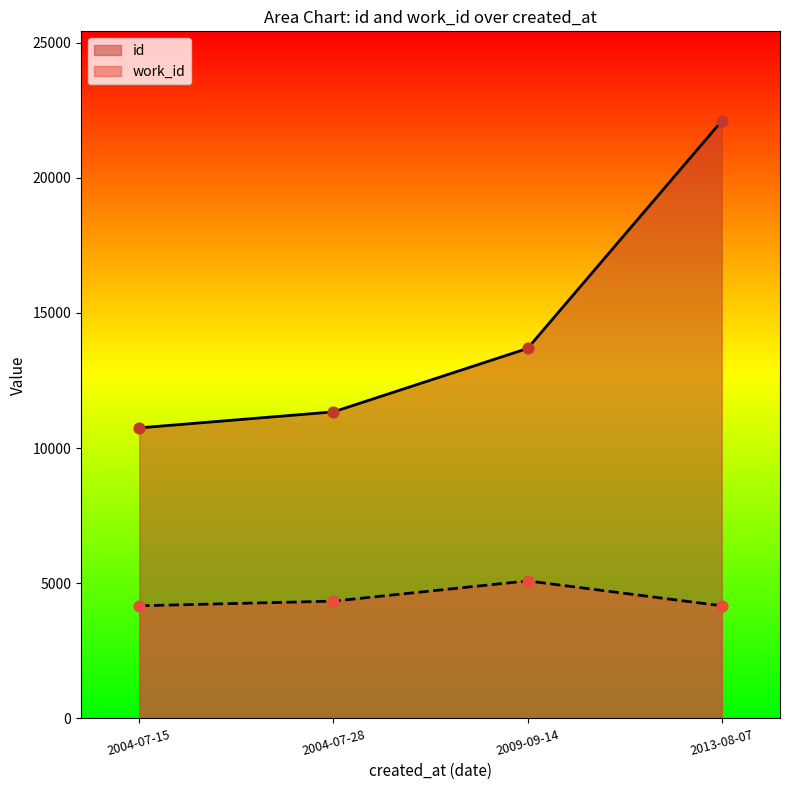

Is the value of work_id at 2004-07-28 greater than the value of id at 2004-07-15?

No